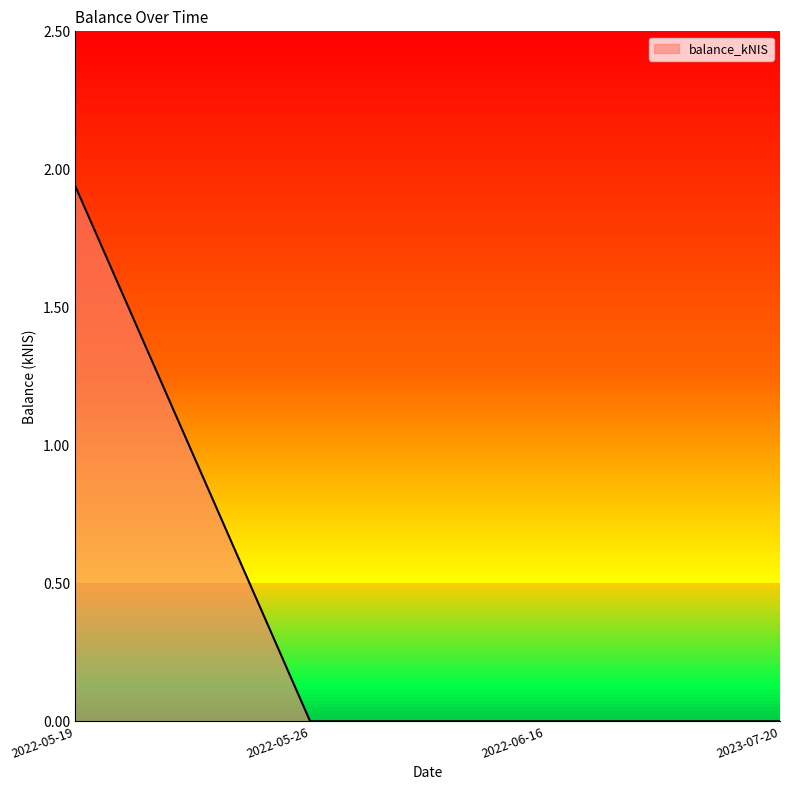

Which label corresponds to the largest value in the chart?

2022-05-19